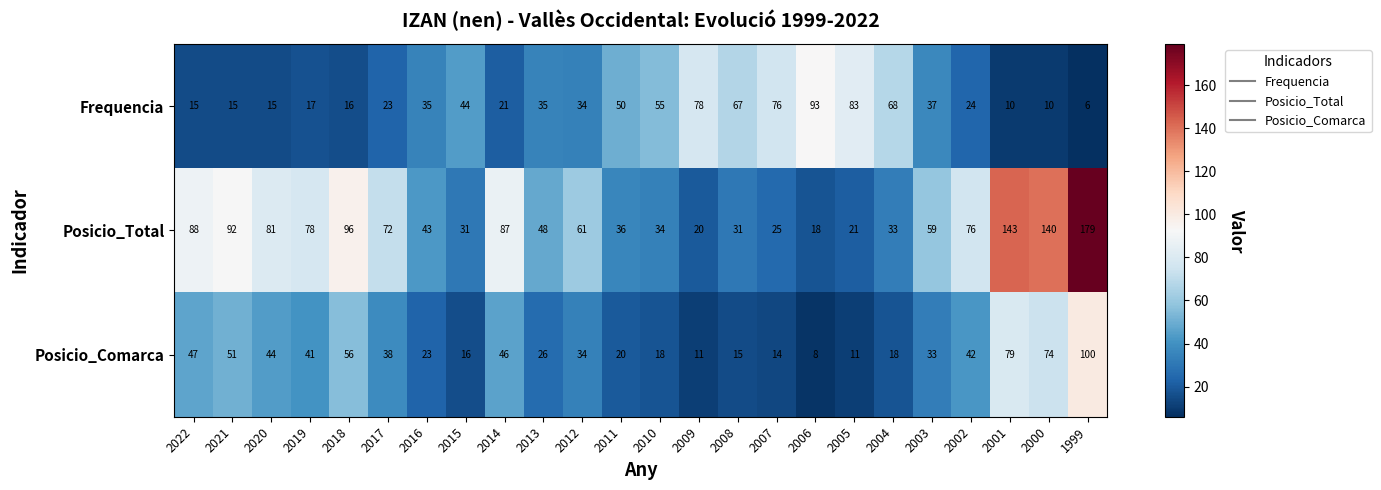

The value of Posicio_Total at 2004 is 10. True or false?

False